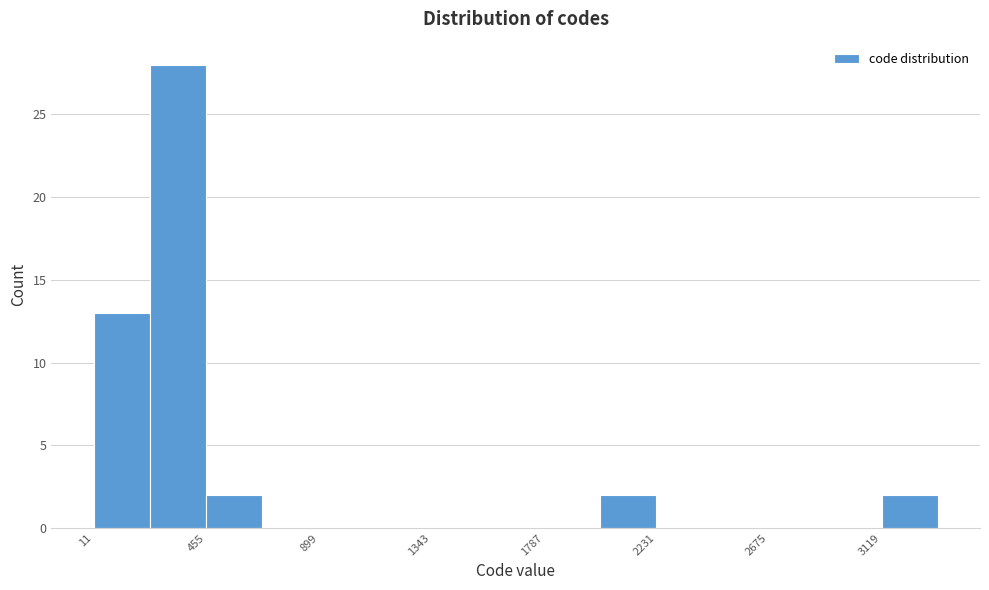

Reading left to right, list every bar in this chart as the range it spans on the x-axis followed by its height. Neither the bar edges nor the heights are printed on the chart, so give them approximately, as read against the axes.

0 to 250: 13
250 to 450: 28
450 to 700: 2
700 to 900: 0
900 to 1100: 0
1100 to 1350: 0
1350 to 1550: 0
1550 to 1800: 0
1800 to 2000: 0
2000 to 2250: 2
2250 to 2450: 0
2450 to 2700: 0
2700 to 2900: 0
2900 to 3100: 0
3100 to 3350: 2